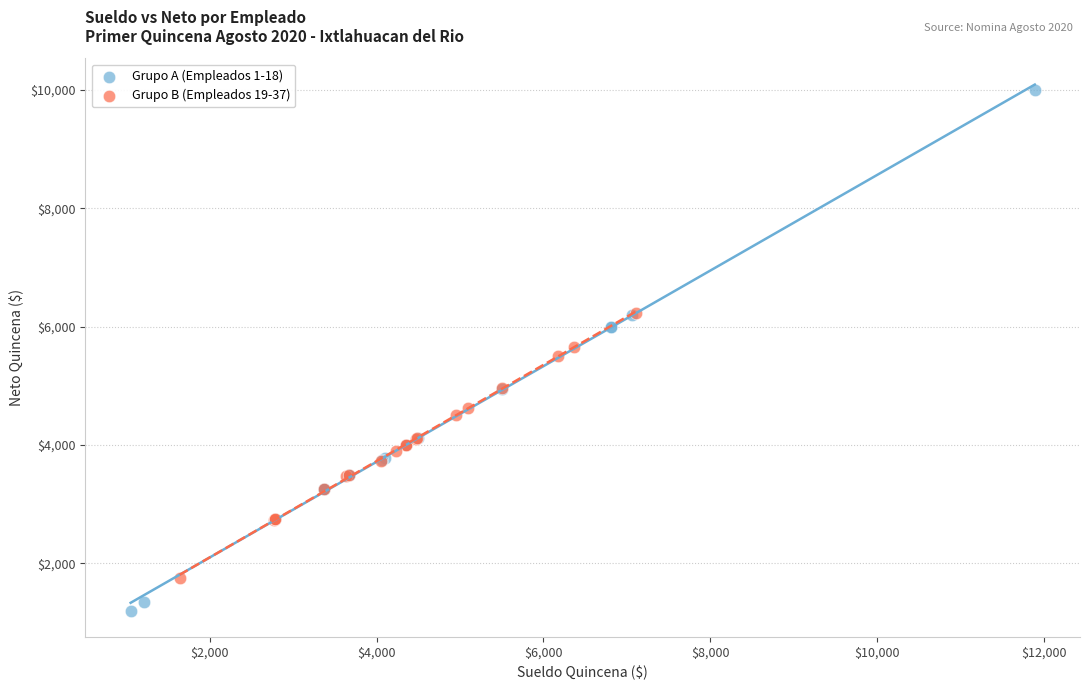

Which series reaches the maximum Y coordinate?

Grupo A (Empleados 1-18)